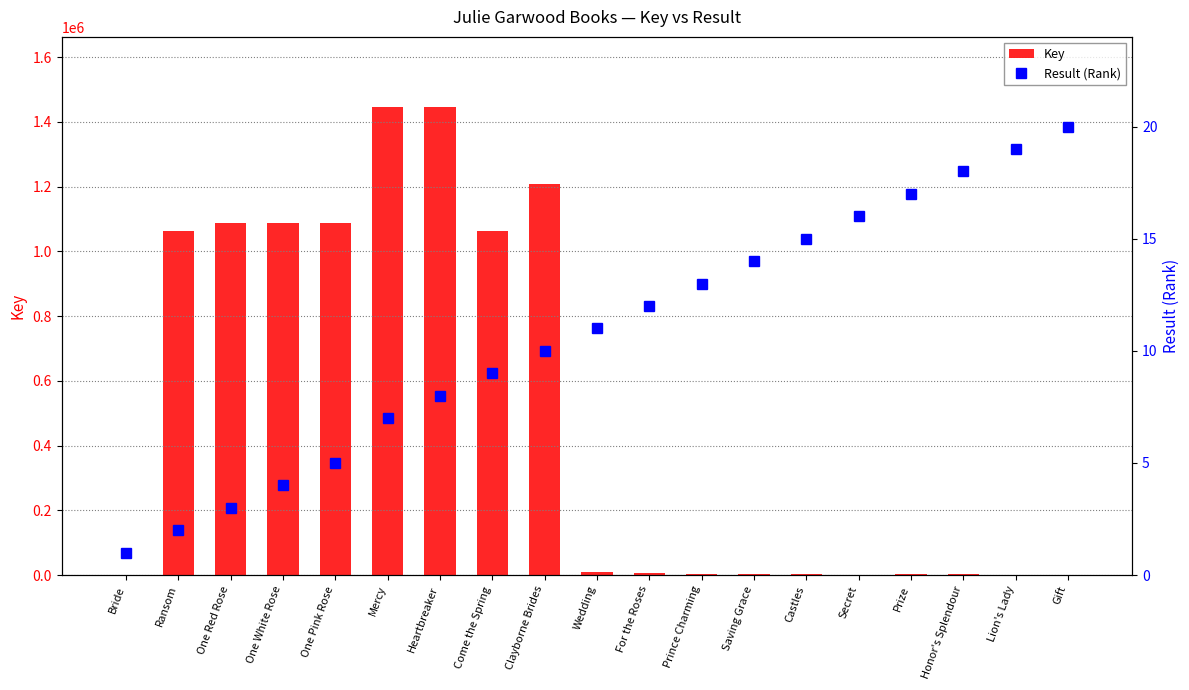

Rank the series at Ransom from lowest to highest value.

Result (Rank), Key